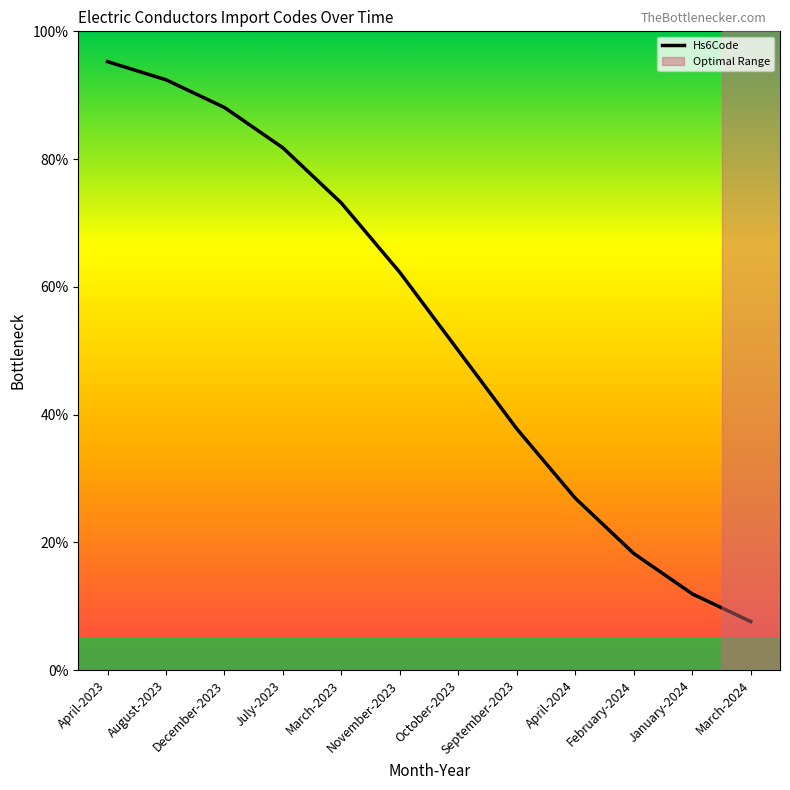

The chart shows a value of 92.4 at August-2023. True or false?

True